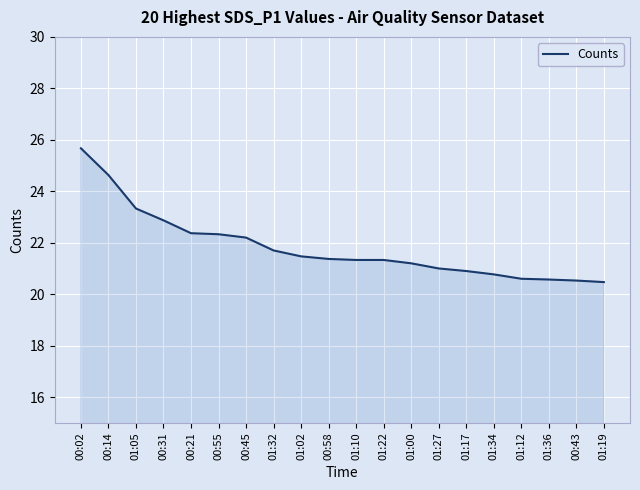

What is the average value?

21.8